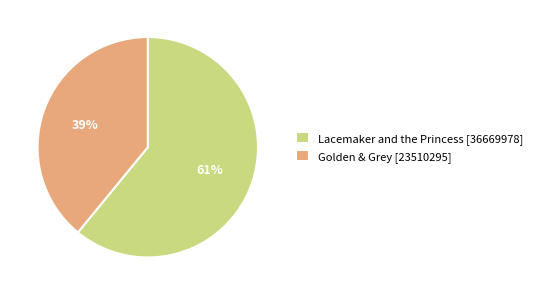

Does any single category account for the majority?

Yes